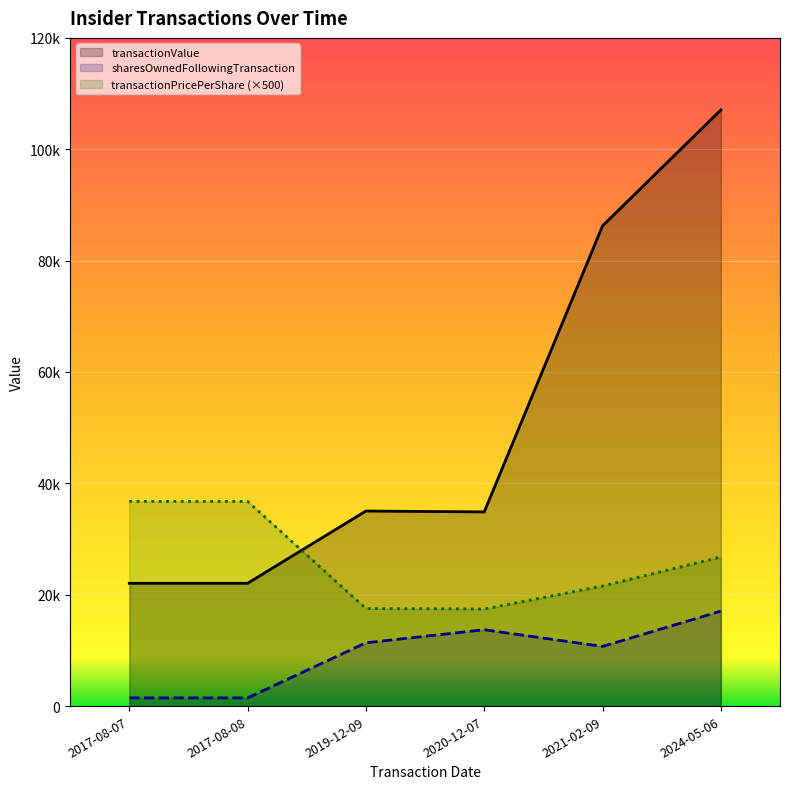

Between 2017-08-07 and 2024-05-06, which is larger?

2017-08-07